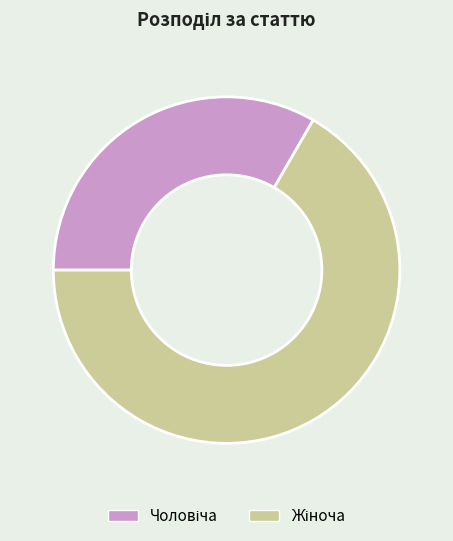

Is there a majority slice in this chart?

Yes